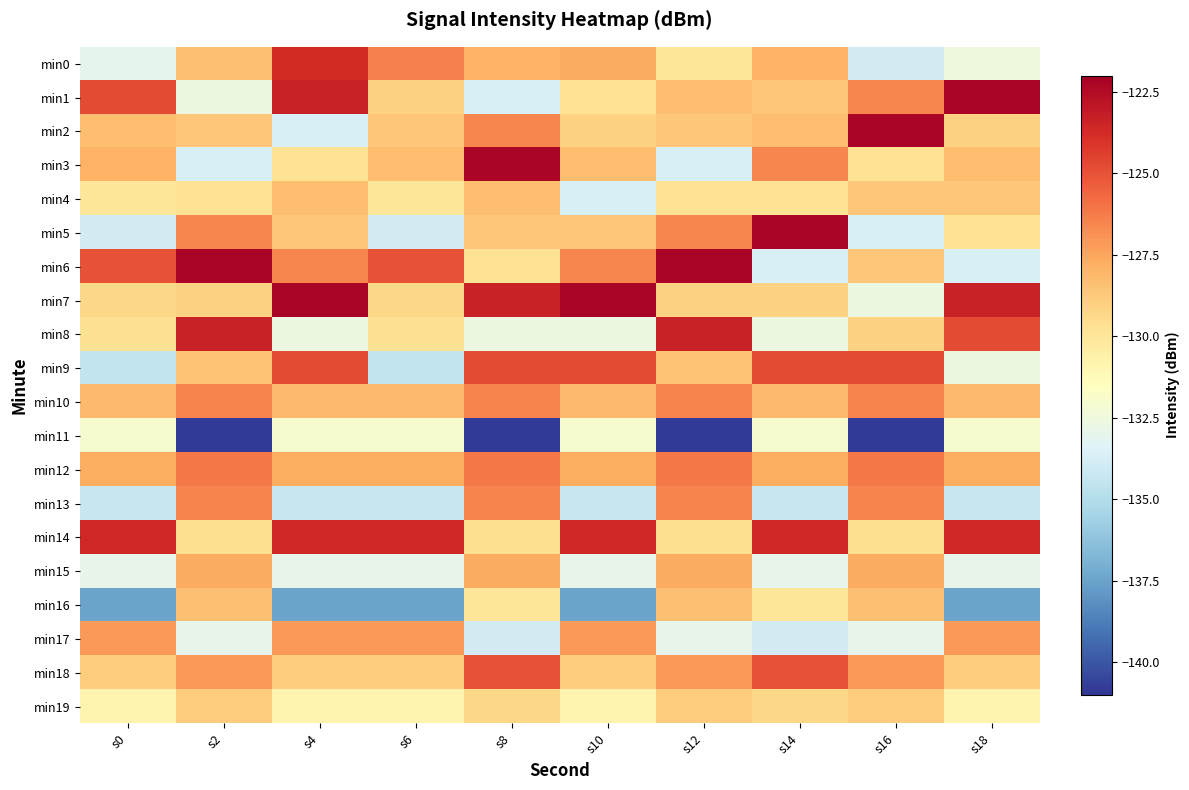

Reading left to right, what are all the values shown in this chart?

min0: s0=-133.0	s2=-128.4	s4=-123.8	s6=-126.4	s8=-127.9	s10=-127.7	s12=-130.1	s14=-127.9	s16=-133.9	s18=-132.5
min1: s0=-124.8	s2=-132.6	s4=-123.4	s6=-129.1	s8=-133.6	s10=-129.8	s12=-128.3	s14=-128.6	s16=-126.5	s18=-122.3
min2: s0=-128.3	s2=-128.6	s4=-133.6	s6=-128.6	s8=-126.5	s10=-129.1	s12=-128.6	s14=-128.3	s16=-122.3	s18=-129.1
min3: s0=-127.9	s2=-133.6	s4=-129.8	s6=-128.3	s8=-122.3	s10=-128.3	s12=-133.6	s14=-126.5	s16=-129.8	s18=-128.3
min4: s0=-130.1	s2=-129.8	s4=-128.3	s6=-130.1	s8=-128.3	s10=-133.6	s12=-129.8	s14=-129.8	s16=-128.6	s18=-128.6
min5: s0=-133.9	s2=-126.5	s4=-128.6	s6=-133.9	s8=-128.6	s10=-128.6	s12=-126.5	s14=-122.3	s16=-133.6	s18=-129.8
min6: s0=-125.0	s2=-122.3	s4=-126.5	s6=-125.0	s8=-129.8	s10=-126.5	s12=-122.3	s14=-133.6	s16=-128.6	s18=-133.6
min7: s0=-129.3	s2=-129.1	s4=-122.3	s6=-129.3	s8=-123.4	s10=-122.3	s12=-129.1	s14=-129.1	s16=-132.6	s18=-123.4
min8: s0=-129.8	s2=-123.4	s4=-132.6	s6=-129.8	s8=-132.6	s10=-132.6	s12=-123.4	s14=-132.6	s16=-129.1	s18=-124.8
min9: s0=-134.4	s2=-128.5	s4=-124.8	s6=-134.4	s8=-124.8	s10=-124.8	s12=-128.5	s14=-124.8	s16=-124.8	s18=-132.6
min10: s0=-128.2	s2=-126.5	s4=-128.2	s6=-128.2	s8=-126.5	s10=-128.2	s12=-126.5	s14=-128.2	s16=-126.5	s18=-128.2
min11: s0=-132.1	s2=-140.9	s4=-132.1	s6=-132.1	s8=-140.9	s10=-132.1	s12=-140.9	s14=-132.1	s16=-140.9	s18=-132.1
min12: s0=-127.8	s2=-126.2	s4=-127.8	s6=-127.8	s8=-126.2	s10=-127.8	s12=-126.2	s14=-127.8	s16=-126.2	s18=-127.8
min13: s0=-134.3	s2=-126.5	s4=-134.3	s6=-134.3	s8=-126.5	s10=-134.3	s12=-126.5	s14=-134.3	s16=-126.5	s18=-134.3
min14: s0=-123.6	s2=-129.6	s4=-123.6	s6=-123.6	s8=-129.6	s10=-123.6	s12=-129.6	s14=-123.6	s16=-129.6	s18=-123.6
min15: s0=-132.9	s2=-127.7	s4=-132.9	s6=-132.9	s8=-127.7	s10=-132.9	s12=-127.7	s14=-132.9	s16=-127.7	s18=-132.9
min16: s0=-137.5	s2=-128.4	s4=-137.5	s6=-137.5	s8=-130.1	s10=-137.5	s12=-128.4	s14=-130.1	s16=-128.4	s18=-137.5
min17: s0=-127.2	s2=-132.9	s4=-127.2	s6=-127.2	s8=-133.9	s10=-127.2	s12=-132.9	s14=-133.9	s16=-132.9	s18=-127.2
min18: s0=-128.9	s2=-127.2	s4=-128.9	s6=-128.9	s8=-125.0	s10=-128.9	s12=-127.2	s14=-125.0	s16=-127.2	s18=-128.9
min19: s0=-130.9	s2=-128.9	s4=-130.9	s6=-130.9	s8=-129.3	s10=-130.9	s12=-128.9	s14=-129.3	s16=-128.9	s18=-130.9